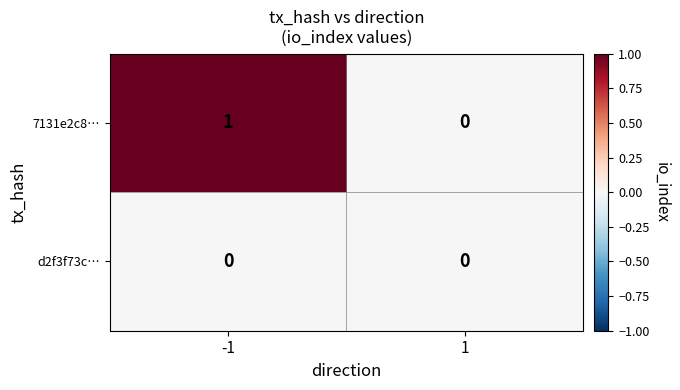

Reading left to right, transcribe all the data shown in this chart.

7131e2c8…: -1=1	1=0
d2f3f73c…: -1=0	1=0